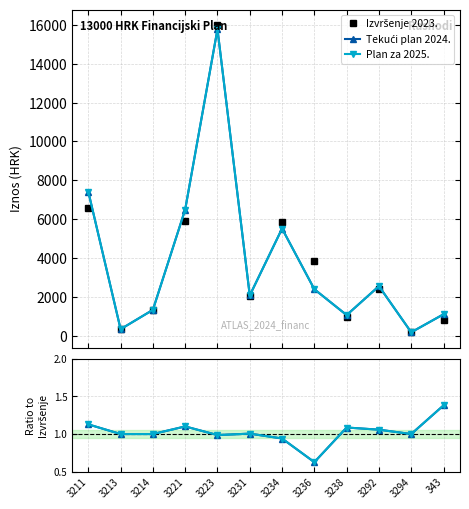

What position from the left is 3211?

1